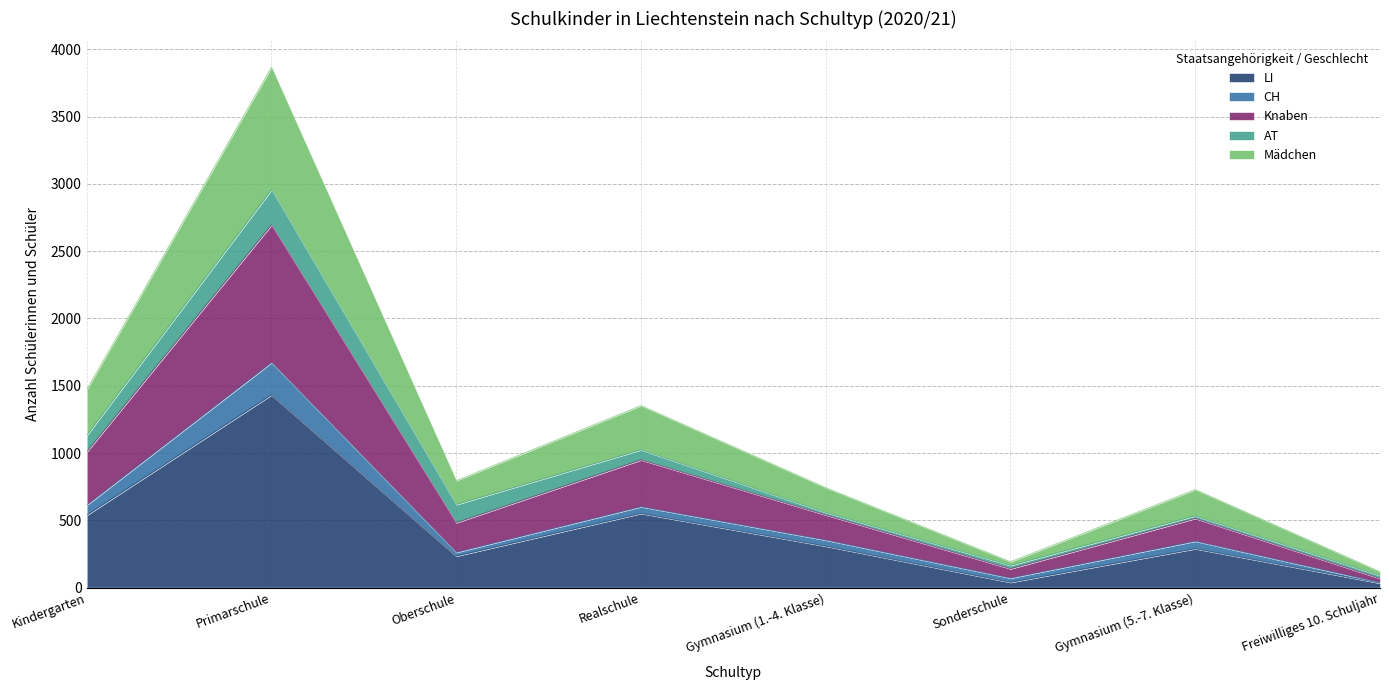

What is the label of the 8th point from the left?

Freiwilliges 10. Schuljahr